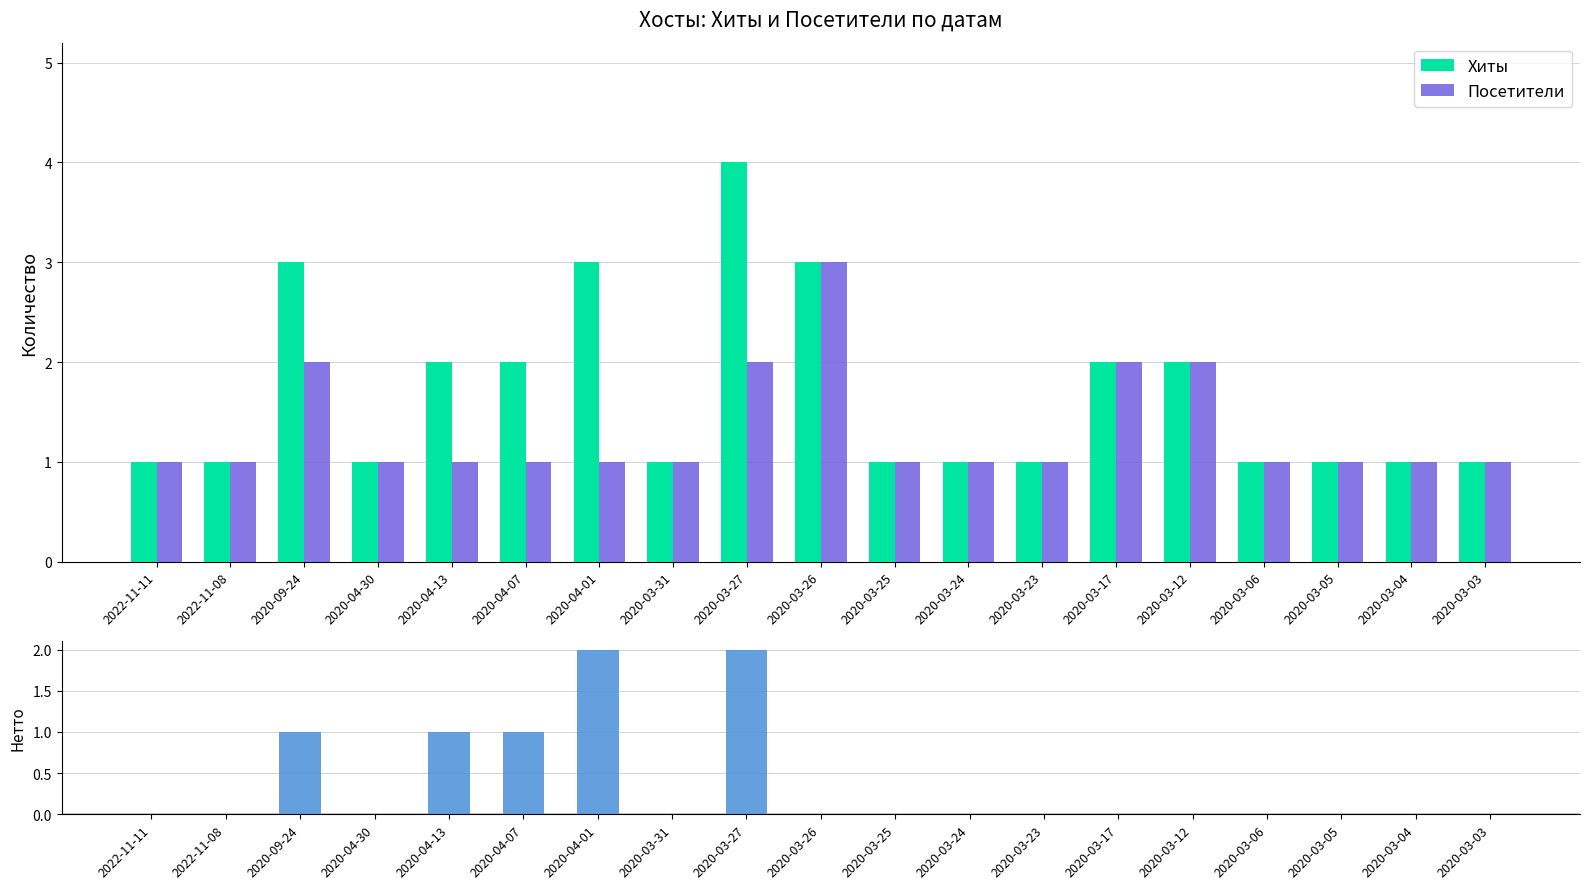

The Нетто (Хиты − Посетители) series shows 1 at 2020-03-12. True or false?

False